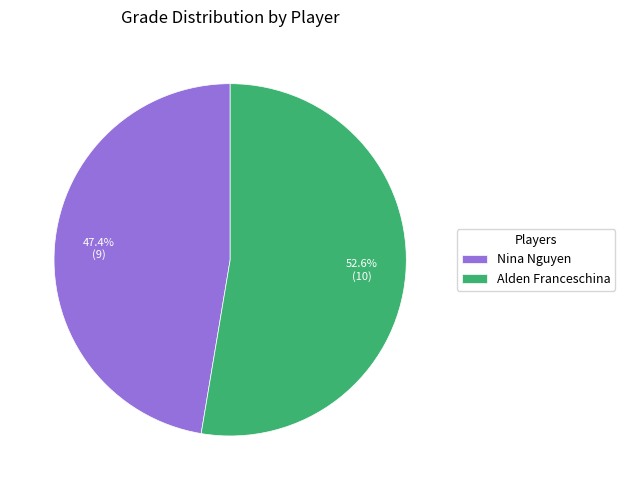

The Alden Franceschina slice represents 53% of the pie. True or false?

True